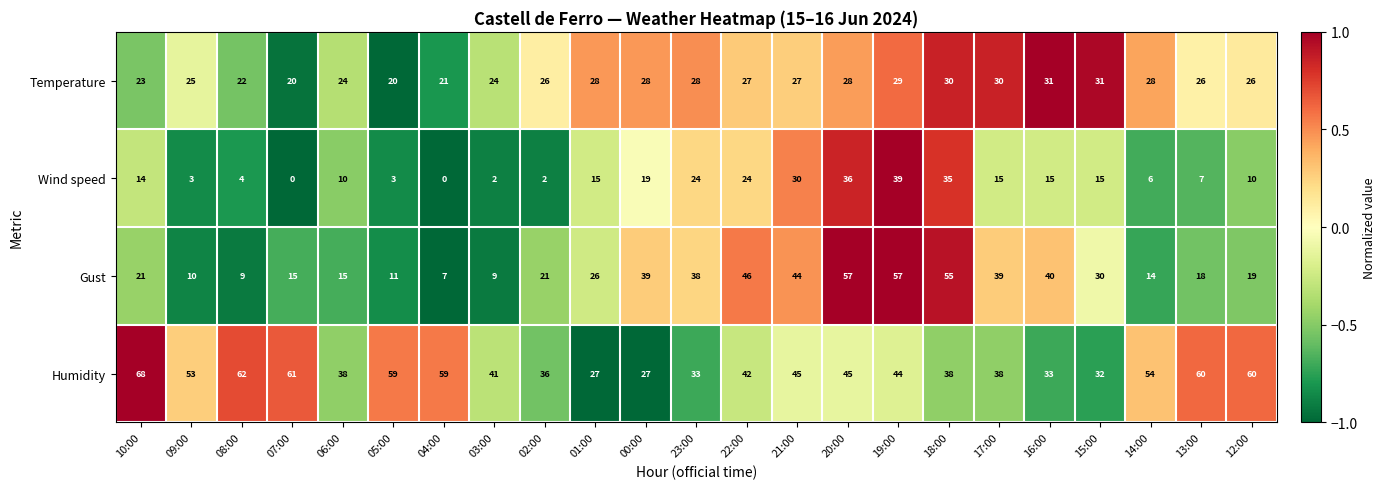

How many data points does each series have?

23